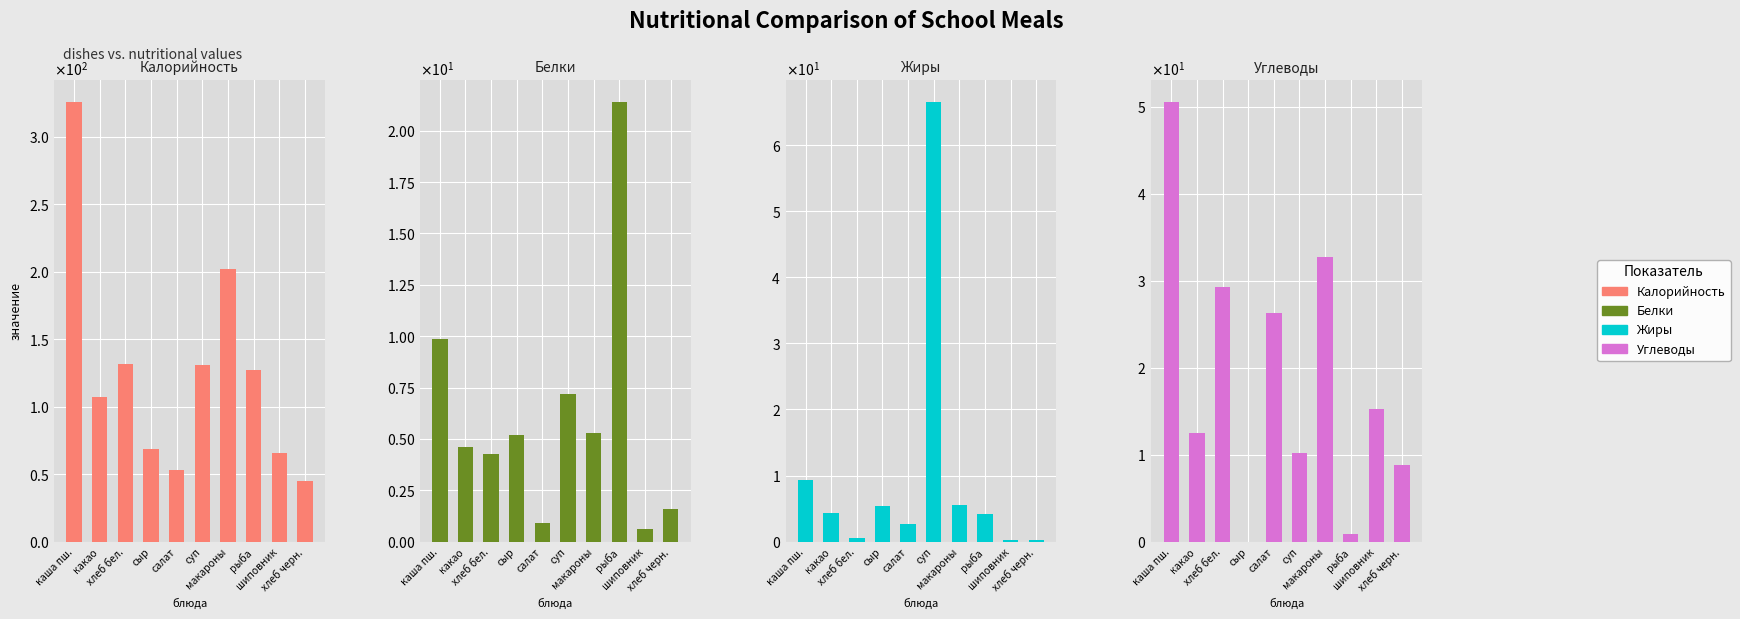

How many groups of bars are there?

10